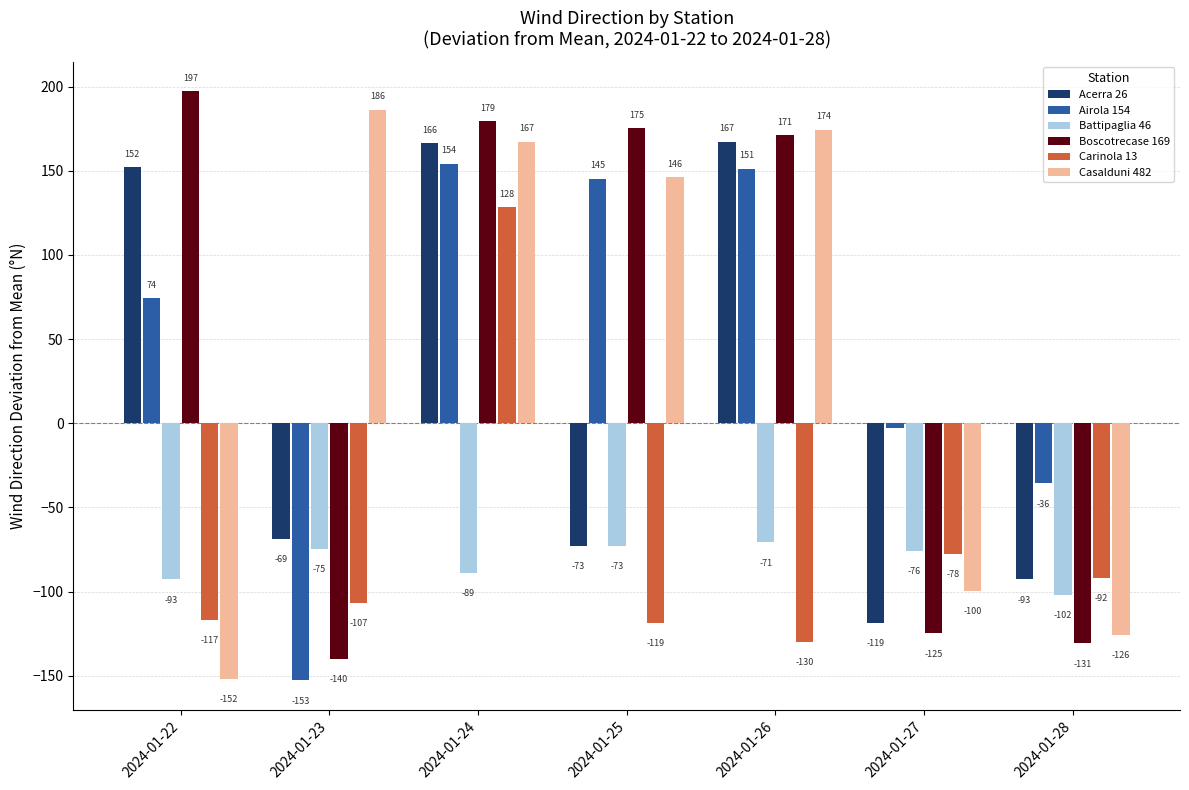

What is the maximum value for Acerra 26?

167.2